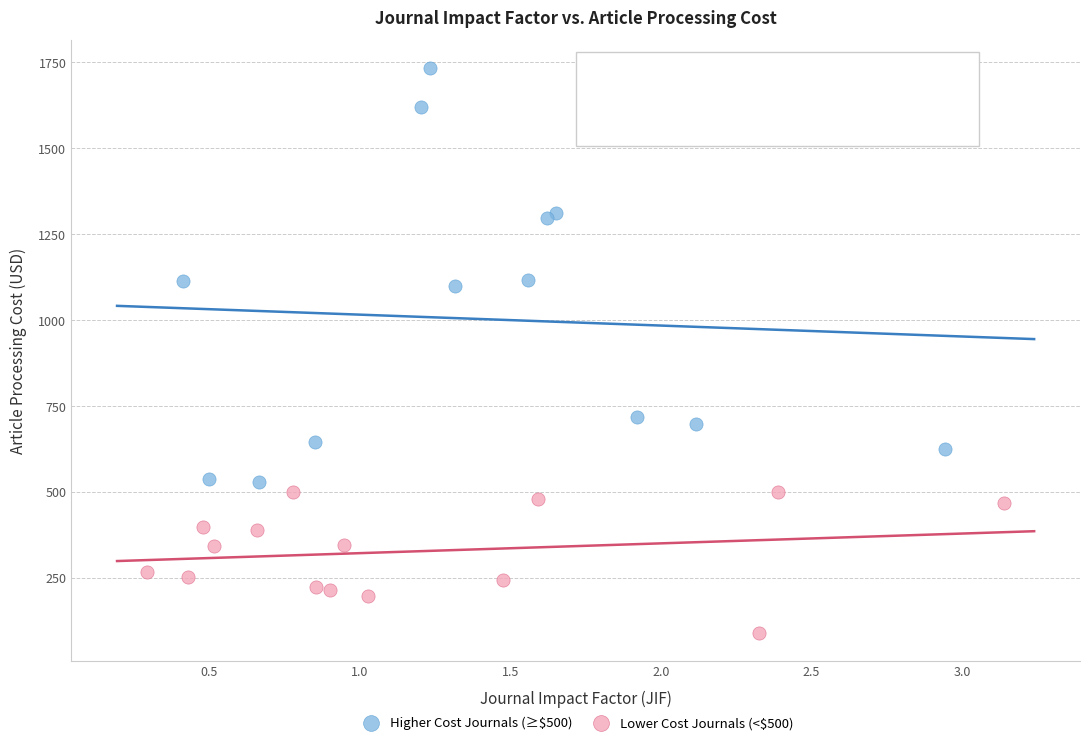

Which series has the largest Y range (max minus min)?

Higher Cost Journals (≥$500)